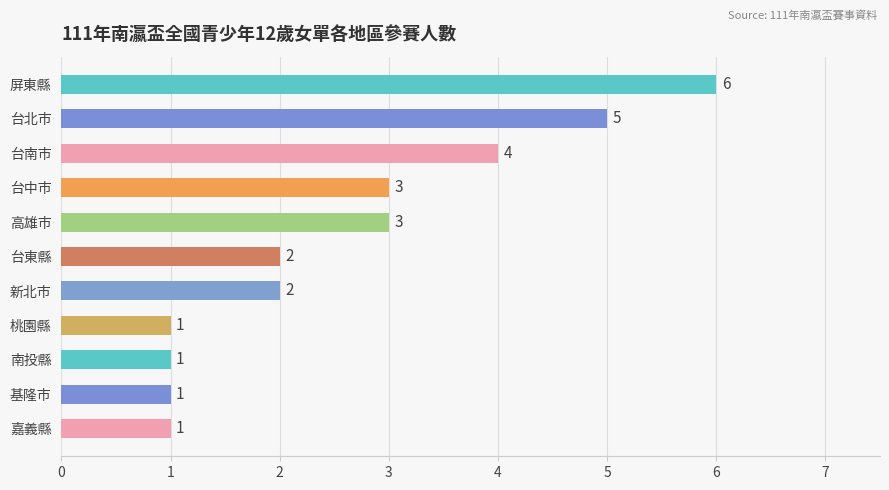

What value does the data have at 台中市?

3